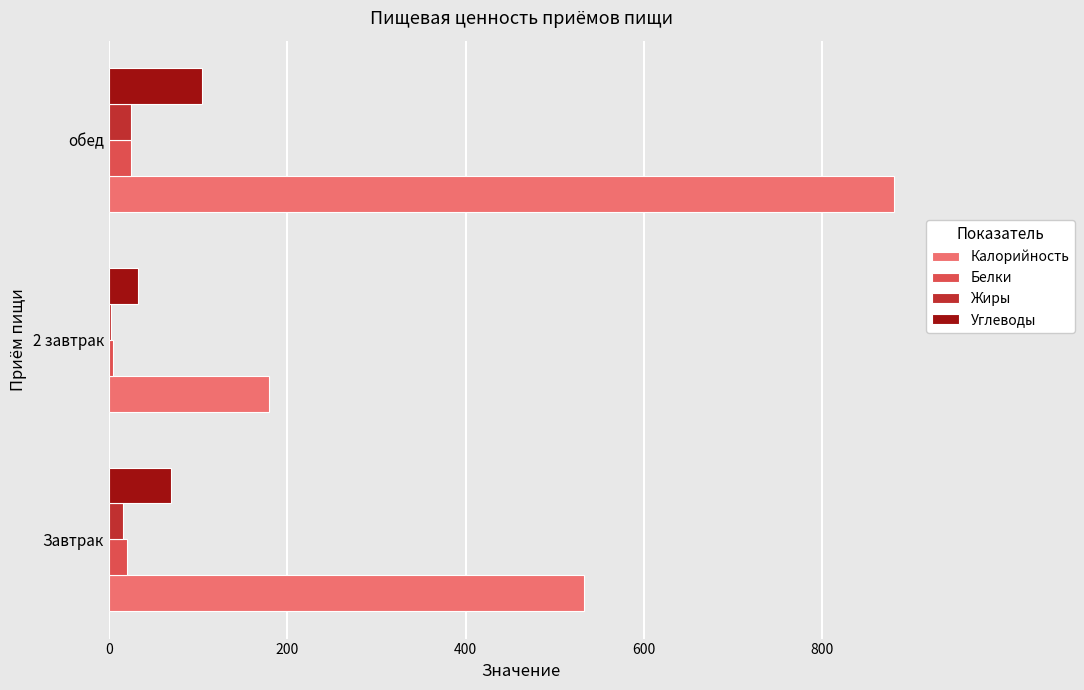

Is the value of Жиры at обед greater than the value of Углеводы at обед?

No